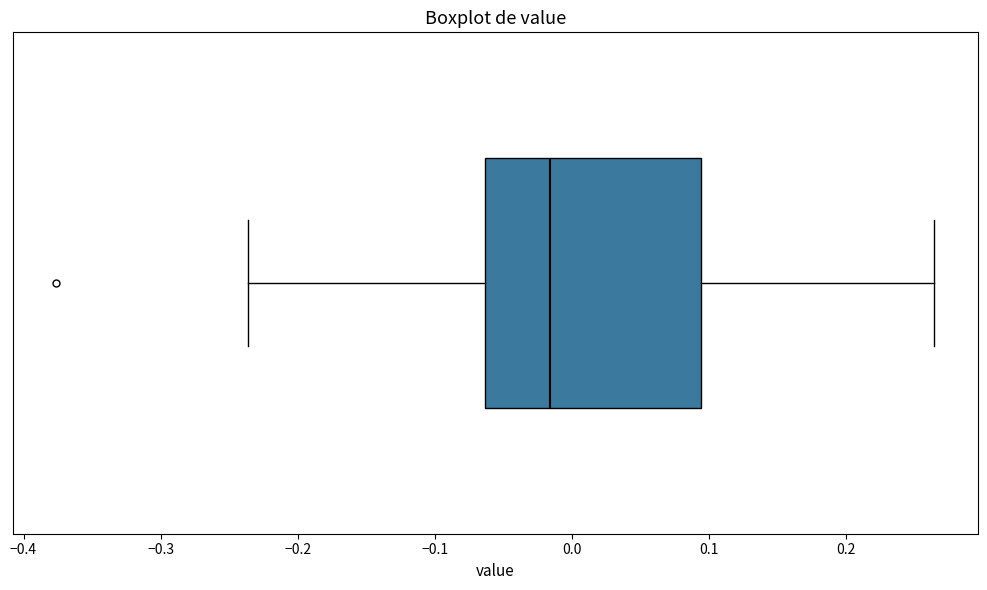

Transcribe this box plot: give where the median line is, the range the box spans, and where the two whiskers end, as read against the x-axis. The values are not printed on the chart, so give them approximately, as read against the axis.

median -0.02, box -0.06 to 0.09, whiskers -0.24 to 0.26